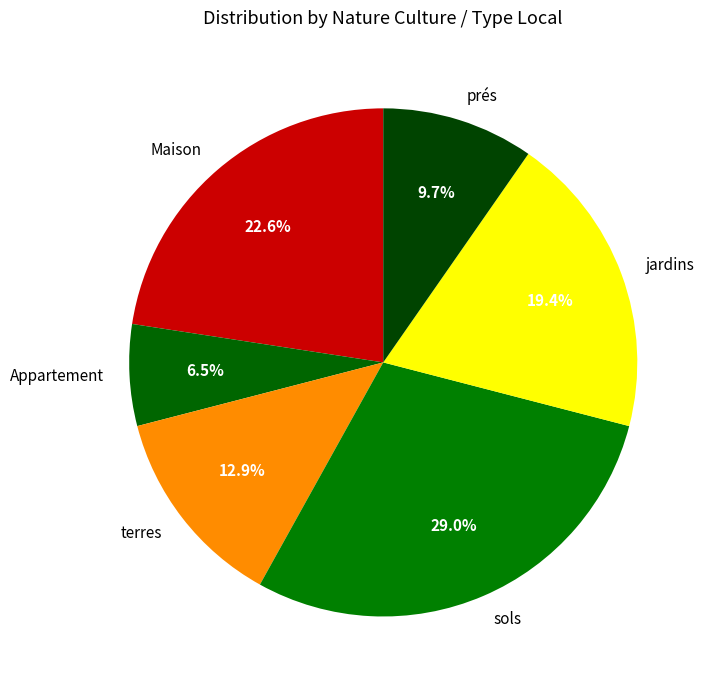

True or false: jardins accounts for 33% of the total.

False